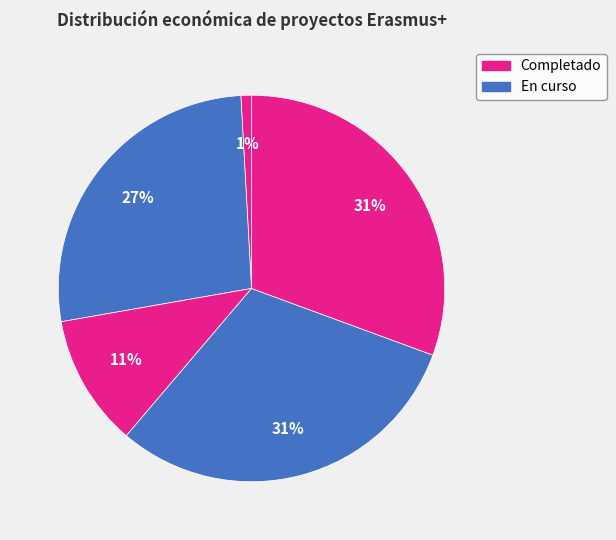

How many segments does this pie chart have?

5